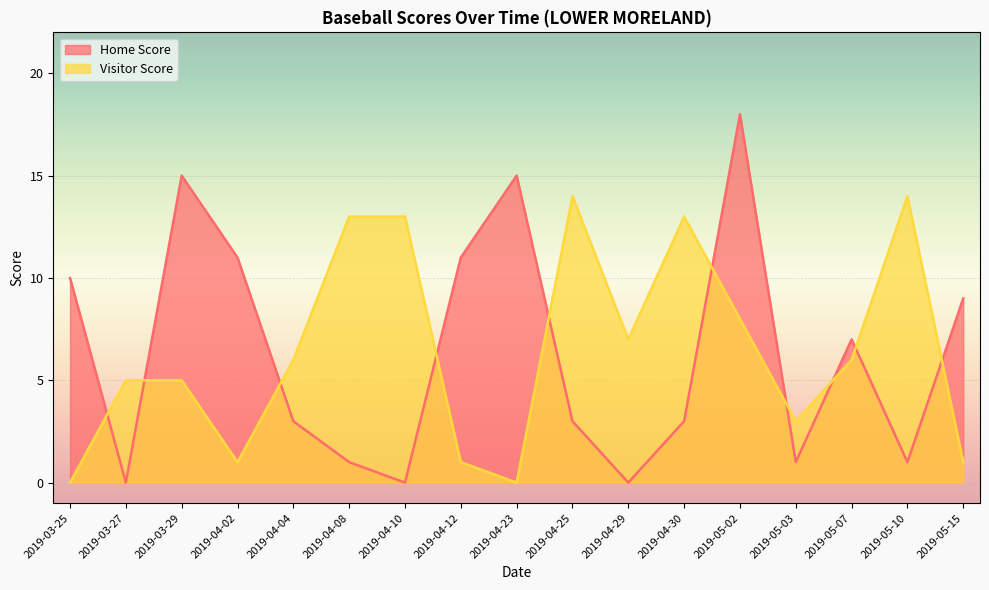

What is the average value of the Home Score series?

6